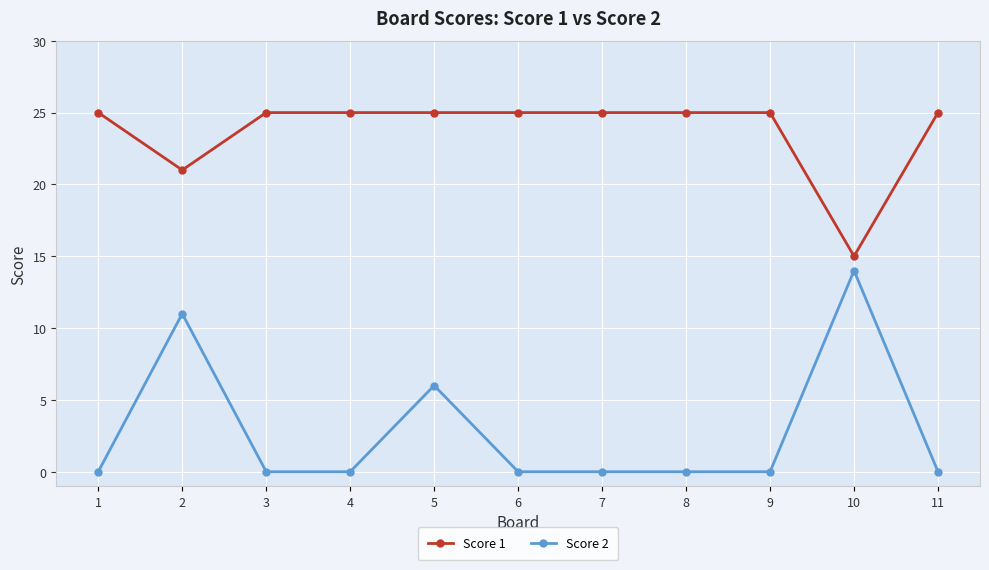

Which series has the largest range (max minus min)?

Score 2